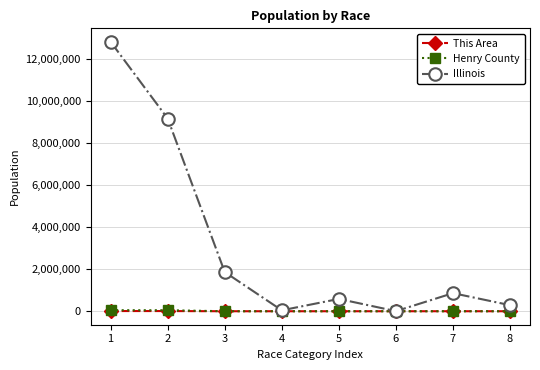

Which series has the largest total across all categories?

Illinois